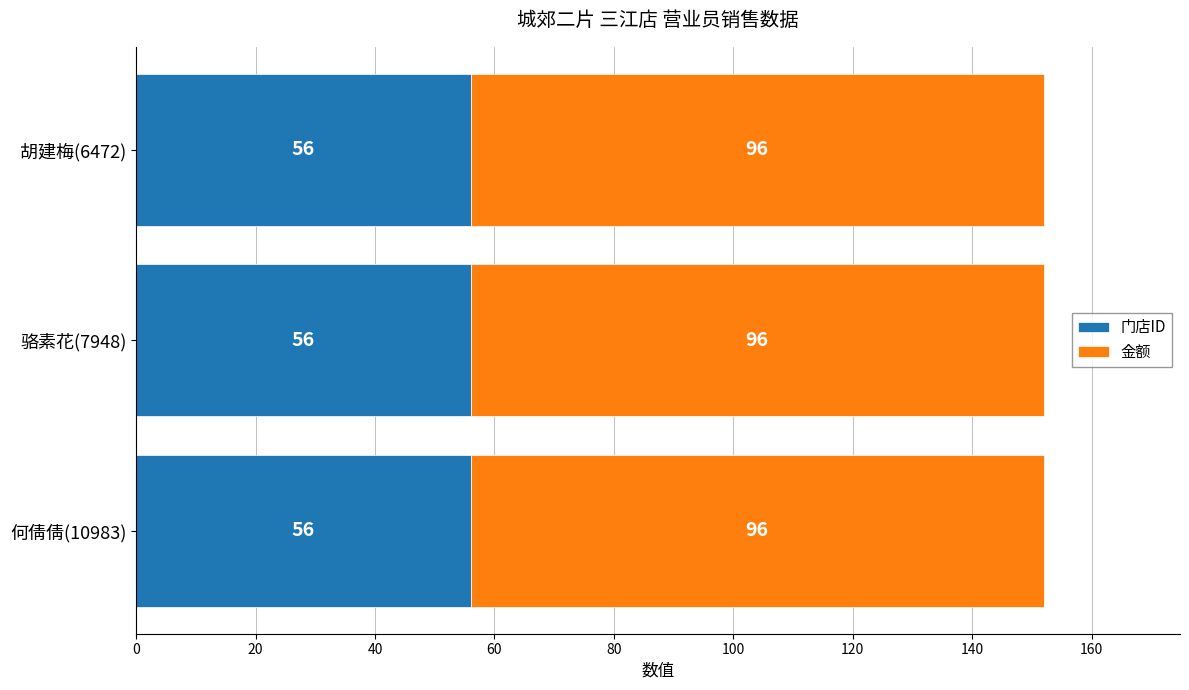

What is the total value across all series at 骆素花(7948)?

152